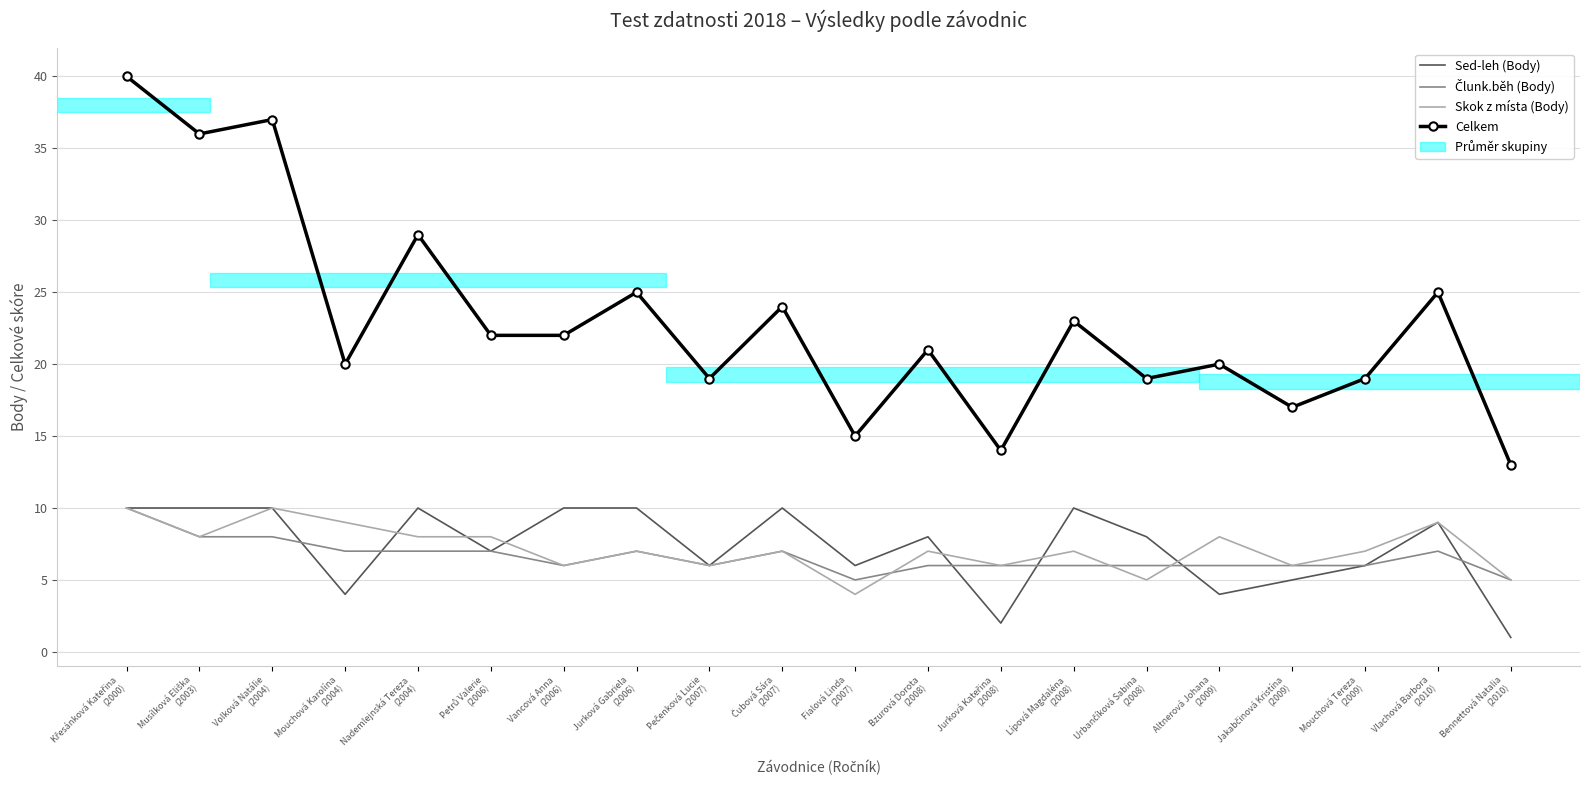

Count the Skok z místa (Body) values in the range 6 to 8.

13